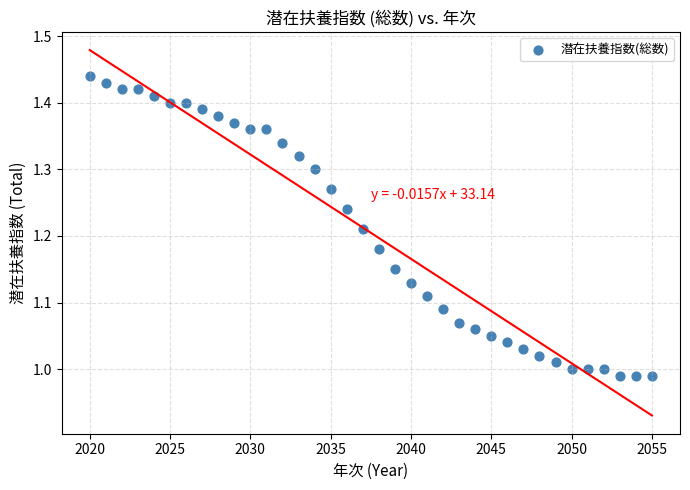

What is the range of X values (max minus min)?

35.0